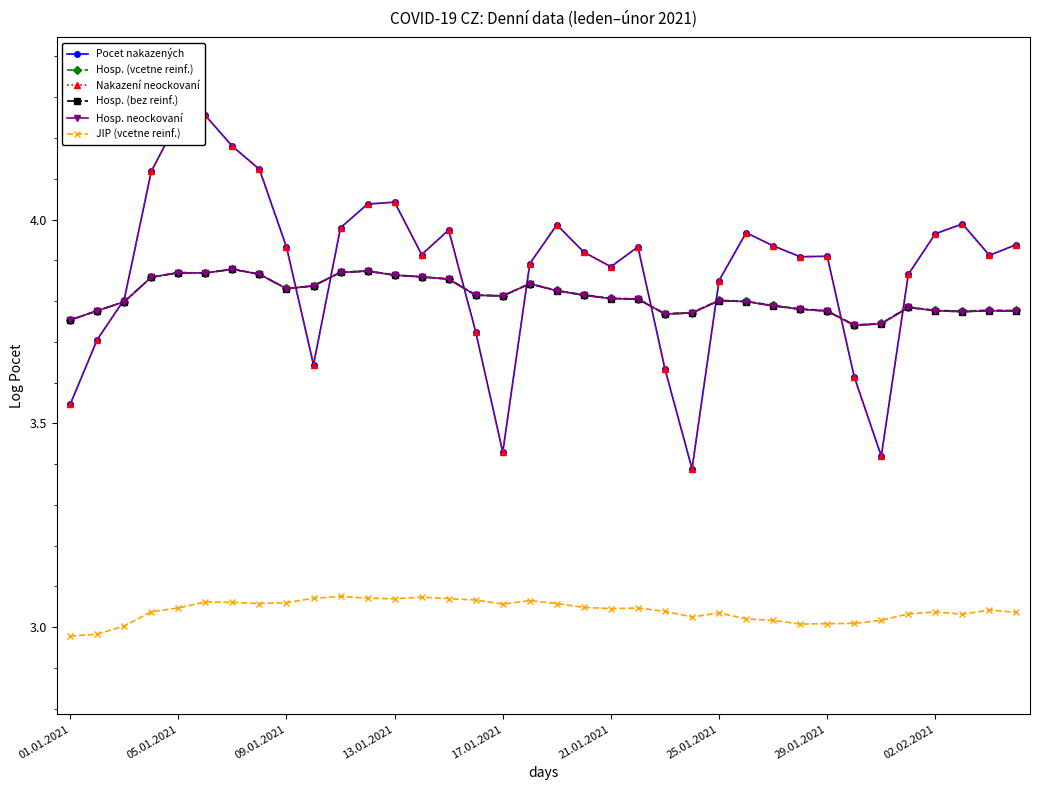

True or false: Nakazení neockovaní and JIP (vcetne reinf.) cross at least once.

False